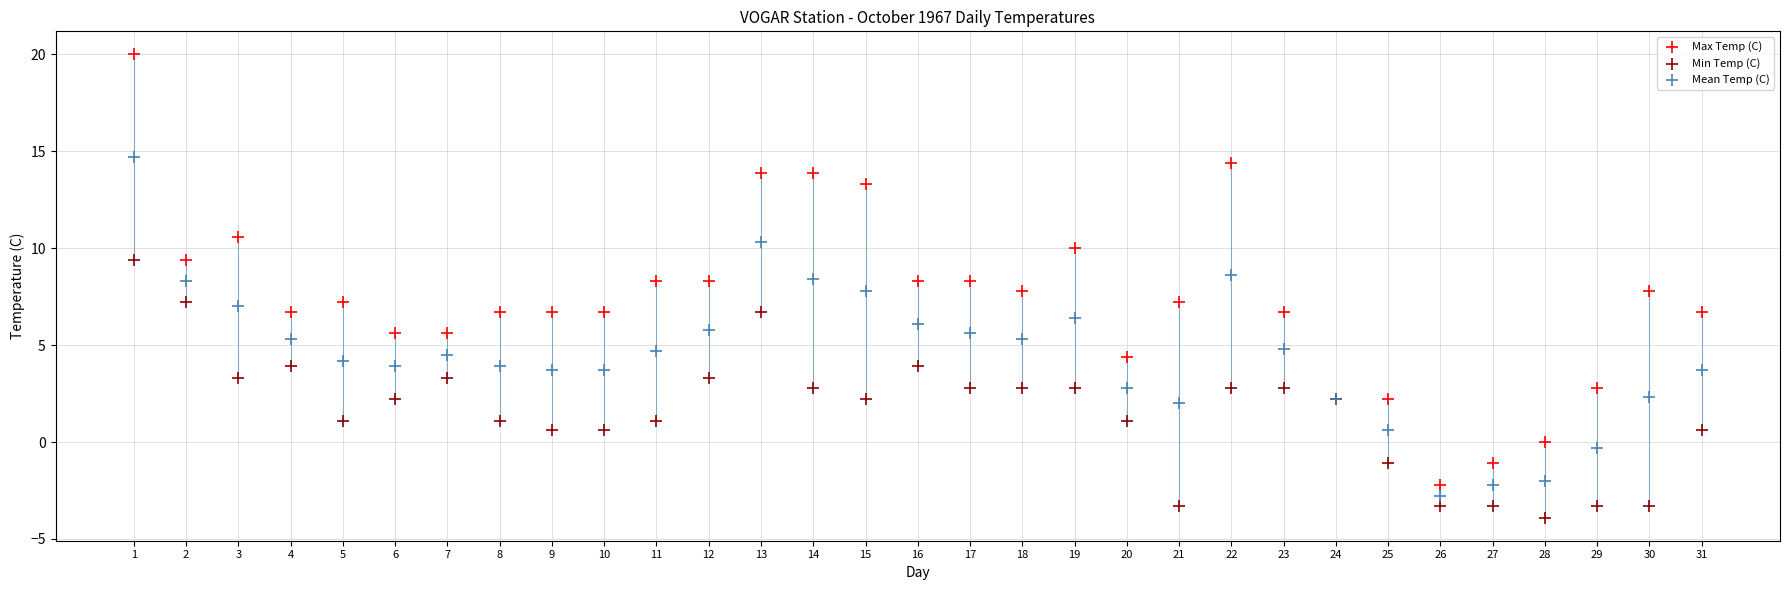

Which series reaches the minimum Y coordinate?

Min Temp (C)